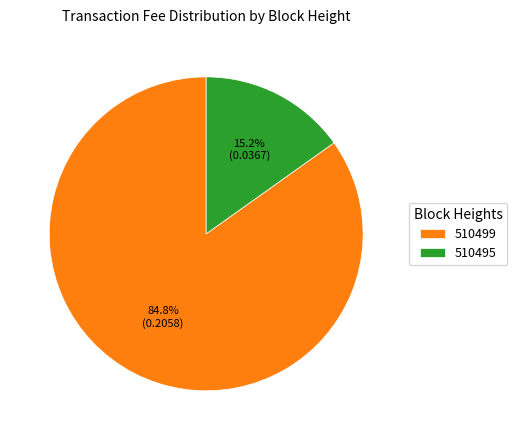

Between 510499 and 510495, which is larger?

510499